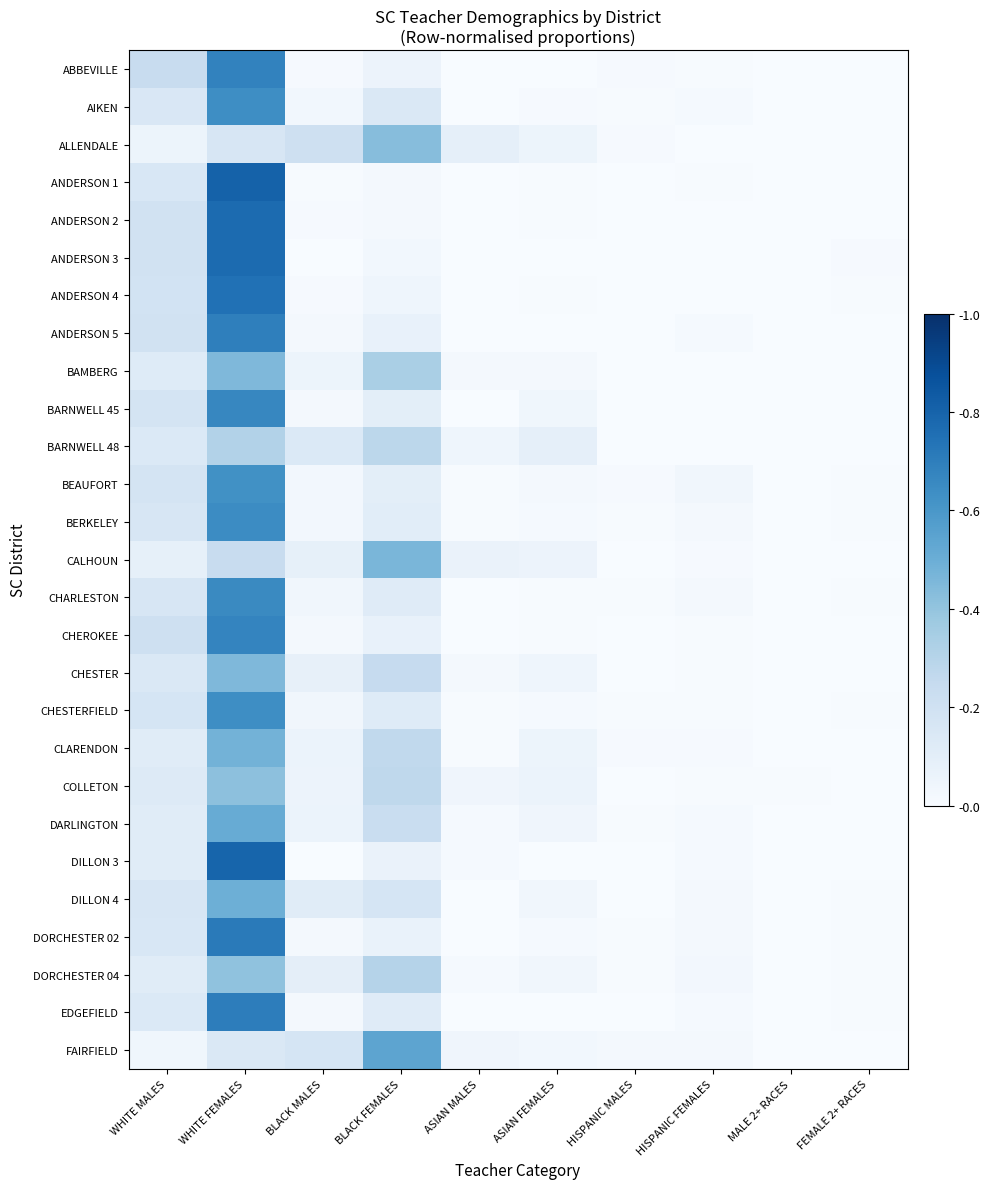

Reading right to left, list all the values displayed in this chart.

ABBEVILLE: FEMALE 2+ RACES=0.0	MALE 2+ RACES=0.0	HISPANIC FEMALES=0.0	HISPANIC MALES=0.0	ASIAN FEMALES=0.0	ASIAN MALES=0.0	BLACK FEMALES=0.1	BLACK MALES=0.0	WHITE FEMALES=0.7	WHITE MALES=0.2
AIKEN: FEMALE 2+ RACES=0.0	MALE 2+ RACES=0.0	HISPANIC FEMALES=0.0	HISPANIC MALES=0.0	ASIAN FEMALES=0.0	ASIAN MALES=0.0	BLACK FEMALES=0.1	BLACK MALES=0.0	WHITE FEMALES=0.6	WHITE MALES=0.2
ALLENDALE: FEMALE 2+ RACES=0.0	MALE 2+ RACES=0.0	HISPANIC FEMALES=0.0	HISPANIC MALES=0.0	ASIAN FEMALES=0.1	ASIAN MALES=0.1	BLACK FEMALES=0.4	BLACK MALES=0.2	WHITE FEMALES=0.2	WHITE MALES=0.1
ANDERSON 1: FEMALE 2+ RACES=0.0	MALE 2+ RACES=0.0	HISPANIC FEMALES=0.0	HISPANIC MALES=0.0	ASIAN FEMALES=0.0	ASIAN MALES=0.0	BLACK FEMALES=0.0	BLACK MALES=0.0	WHITE FEMALES=0.8	WHITE MALES=0.2
ANDERSON 2: FEMALE 2+ RACES=0.0	MALE 2+ RACES=0.0	HISPANIC FEMALES=0.0	HISPANIC MALES=0.0	ASIAN FEMALES=0.0	ASIAN MALES=0.0	BLACK FEMALES=0.0	BLACK MALES=0.0	WHITE FEMALES=0.8	WHITE MALES=0.2
ANDERSON 3: FEMALE 2+ RACES=0.0	MALE 2+ RACES=0.0	HISPANIC FEMALES=0.0	HISPANIC MALES=0.0	ASIAN FEMALES=0.0	ASIAN MALES=0.0	BLACK FEMALES=0.0	BLACK MALES=0.0	WHITE FEMALES=0.8	WHITE MALES=0.2
ANDERSON 4: FEMALE 2+ RACES=0.0	MALE 2+ RACES=0.0	HISPANIC FEMALES=0.0	HISPANIC MALES=0.0	ASIAN FEMALES=0.0	ASIAN MALES=0.0	BLACK FEMALES=0.0	BLACK MALES=0.0	WHITE FEMALES=0.7	WHITE MALES=0.2
ANDERSON 5: FEMALE 2+ RACES=0.0	MALE 2+ RACES=0.0	HISPANIC FEMALES=0.0	HISPANIC MALES=0.0	ASIAN FEMALES=0.0	ASIAN MALES=0.0	BLACK FEMALES=0.1	BLACK MALES=0.0	WHITE FEMALES=0.7	WHITE MALES=0.2
BAMBERG: FEMALE 2+ RACES=0.0	MALE 2+ RACES=0.0	HISPANIC FEMALES=0.0	HISPANIC MALES=0.0	ASIAN FEMALES=0.0	ASIAN MALES=0.0	BLACK FEMALES=0.3	BLACK MALES=0.1	WHITE FEMALES=0.5	WHITE MALES=0.1
BARNWELL 45: FEMALE 2+ RACES=0.0	MALE 2+ RACES=0.0	HISPANIC FEMALES=0.0	HISPANIC MALES=0.0	ASIAN FEMALES=0.0	ASIAN MALES=0.0	BLACK FEMALES=0.1	BLACK MALES=0.0	WHITE FEMALES=0.7	WHITE MALES=0.2
BARNWELL 48: FEMALE 2+ RACES=0.0	MALE 2+ RACES=0.0	HISPANIC FEMALES=0.0	HISPANIC MALES=0.0	ASIAN FEMALES=0.1	ASIAN MALES=0.0	BLACK FEMALES=0.3	BLACK MALES=0.1	WHITE FEMALES=0.3	WHITE MALES=0.1
BEAUFORT: FEMALE 2+ RACES=0.0	MALE 2+ RACES=0.0	HISPANIC FEMALES=0.0	HISPANIC MALES=0.0	ASIAN FEMALES=0.0	ASIAN MALES=0.0	BLACK FEMALES=0.1	BLACK MALES=0.0	WHITE FEMALES=0.6	WHITE MALES=0.2
BERKELEY: FEMALE 2+ RACES=0.0	MALE 2+ RACES=0.0	HISPANIC FEMALES=0.0	HISPANIC MALES=0.0	ASIAN FEMALES=0.0	ASIAN MALES=0.0	BLACK FEMALES=0.1	BLACK MALES=0.0	WHITE FEMALES=0.6	WHITE MALES=0.2
CALHOUN: FEMALE 2+ RACES=0.0	MALE 2+ RACES=0.0	HISPANIC FEMALES=0.0	HISPANIC MALES=0.0	ASIAN FEMALES=0.1	ASIAN MALES=0.1	BLACK FEMALES=0.5	BLACK MALES=0.1	WHITE FEMALES=0.2	WHITE MALES=0.1
CHARLESTON: FEMALE 2+ RACES=0.0	MALE 2+ RACES=0.0	HISPANIC FEMALES=0.0	HISPANIC MALES=0.0	ASIAN FEMALES=0.0	ASIAN MALES=0.0	BLACK FEMALES=0.1	BLACK MALES=0.0	WHITE FEMALES=0.7	WHITE MALES=0.2
CHEROKEE: FEMALE 2+ RACES=0.0	MALE 2+ RACES=0.0	HISPANIC FEMALES=0.0	HISPANIC MALES=0.0	ASIAN FEMALES=0.0	ASIAN MALES=0.0	BLACK FEMALES=0.1	BLACK MALES=0.0	WHITE FEMALES=0.7	WHITE MALES=0.2
CHESTER: FEMALE 2+ RACES=0.0	MALE 2+ RACES=0.0	HISPANIC FEMALES=0.0	HISPANIC MALES=0.0	ASIAN FEMALES=0.0	ASIAN MALES=0.0	BLACK FEMALES=0.2	BLACK MALES=0.1	WHITE FEMALES=0.5	WHITE MALES=0.1
CHESTERFIELD: FEMALE 2+ RACES=0.0	MALE 2+ RACES=0.0	HISPANIC FEMALES=0.0	HISPANIC MALES=0.0	ASIAN FEMALES=0.0	ASIAN MALES=0.0	BLACK FEMALES=0.1	BLACK MALES=0.0	WHITE FEMALES=0.6	WHITE MALES=0.2
CLARENDON: FEMALE 2+ RACES=0.0	MALE 2+ RACES=0.0	HISPANIC FEMALES=0.0	HISPANIC MALES=0.0	ASIAN FEMALES=0.1	ASIAN MALES=0.0	BLACK FEMALES=0.3	BLACK MALES=0.1	WHITE FEMALES=0.5	WHITE MALES=0.1
COLLETON: FEMALE 2+ RACES=0.0	MALE 2+ RACES=0.0	HISPANIC FEMALES=0.0	HISPANIC MALES=0.0	ASIAN FEMALES=0.1	ASIAN MALES=0.0	BLACK FEMALES=0.3	BLACK MALES=0.1	WHITE FEMALES=0.4	WHITE MALES=0.1
DARLINGTON: FEMALE 2+ RACES=0.0	MALE 2+ RACES=0.0	HISPANIC FEMALES=0.0	HISPANIC MALES=0.0	ASIAN FEMALES=0.0	ASIAN MALES=0.0	BLACK FEMALES=0.2	BLACK MALES=0.1	WHITE FEMALES=0.5	WHITE MALES=0.1
DILLON 3: FEMALE 2+ RACES=0.0	MALE 2+ RACES=0.0	HISPANIC FEMALES=0.0	HISPANIC MALES=0.0	ASIAN FEMALES=0.0	ASIAN MALES=0.0	BLACK FEMALES=0.1	BLACK MALES=0.0	WHITE FEMALES=0.8	WHITE MALES=0.1
DILLON 4: FEMALE 2+ RACES=0.0	MALE 2+ RACES=0.0	HISPANIC FEMALES=0.0	HISPANIC MALES=0.0	ASIAN FEMALES=0.0	ASIAN MALES=0.0	BLACK FEMALES=0.2	BLACK MALES=0.1	WHITE FEMALES=0.5	WHITE MALES=0.2
DORCHESTER 02: FEMALE 2+ RACES=0.0	MALE 2+ RACES=0.0	HISPANIC FEMALES=0.0	HISPANIC MALES=0.0	ASIAN FEMALES=0.0	ASIAN MALES=0.0	BLACK FEMALES=0.1	BLACK MALES=0.0	WHITE FEMALES=0.7	WHITE MALES=0.2
DORCHESTER 04: FEMALE 2+ RACES=0.0	MALE 2+ RACES=0.0	HISPANIC FEMALES=0.0	HISPANIC MALES=0.0	ASIAN FEMALES=0.0	ASIAN MALES=0.0	BLACK FEMALES=0.3	BLACK MALES=0.1	WHITE FEMALES=0.4	WHITE MALES=0.1
EDGEFIELD: FEMALE 2+ RACES=0.0	MALE 2+ RACES=0.0	HISPANIC FEMALES=0.0	HISPANIC MALES=0.0	ASIAN FEMALES=0.0	ASIAN MALES=0.0	BLACK FEMALES=0.1	BLACK MALES=0.0	WHITE FEMALES=0.7	WHITE MALES=0.1
FAIRFIELD: FEMALE 2+ RACES=0.0	MALE 2+ RACES=0.0	HISPANIC FEMALES=0.0	HISPANIC MALES=0.0	ASIAN FEMALES=0.0	ASIAN MALES=0.0	BLACK FEMALES=0.5	BLACK MALES=0.2	WHITE FEMALES=0.1	WHITE MALES=0.0